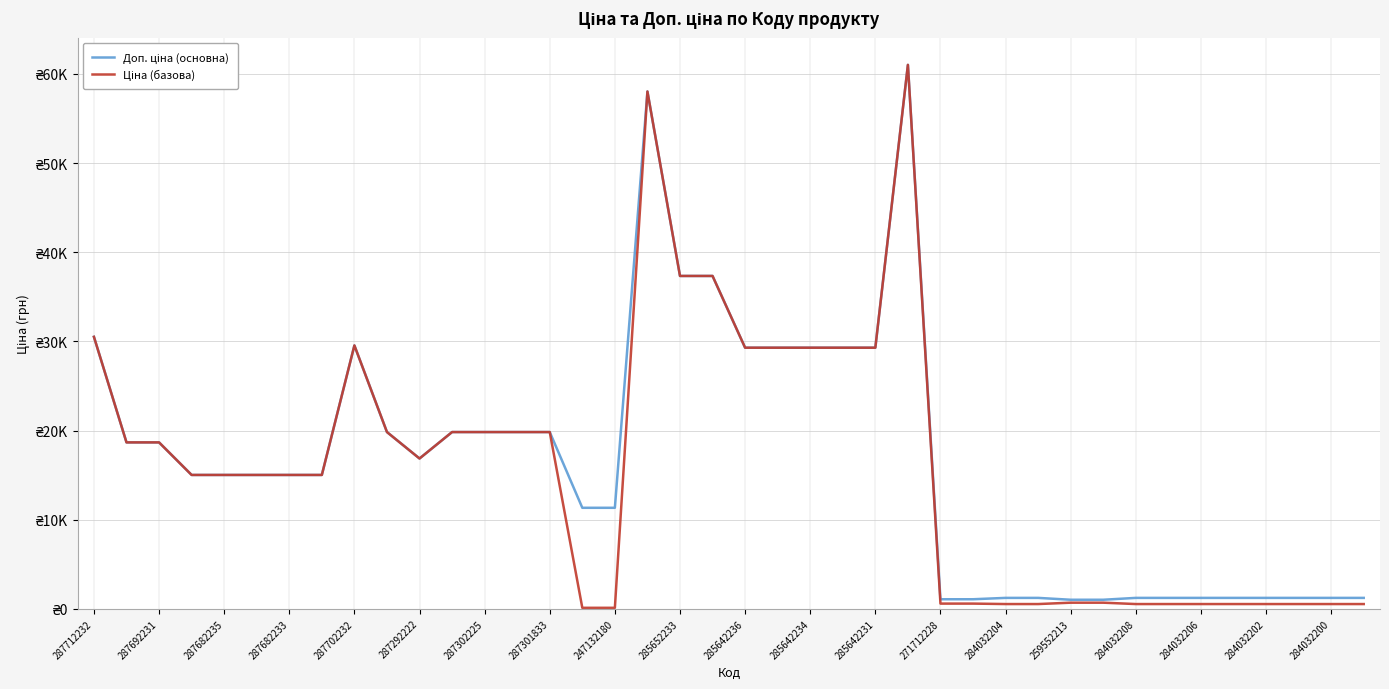

What is the sum of all Доп. ціна (основна) values?

667865.0